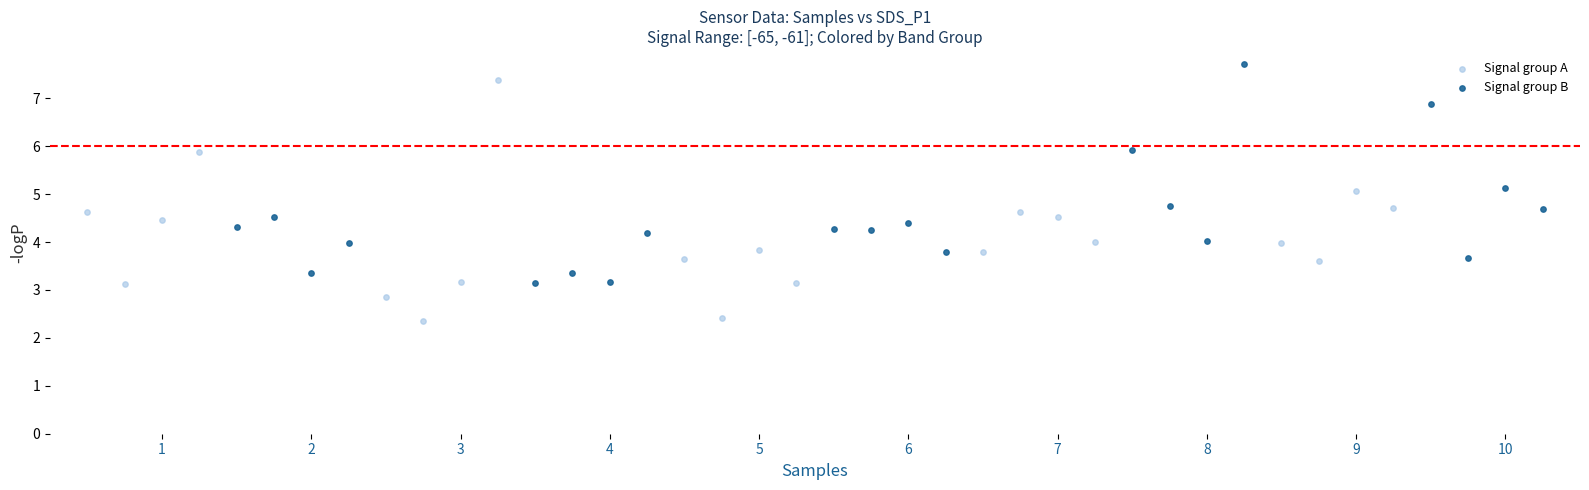

Which series contains the highest Y value?

Signal group B